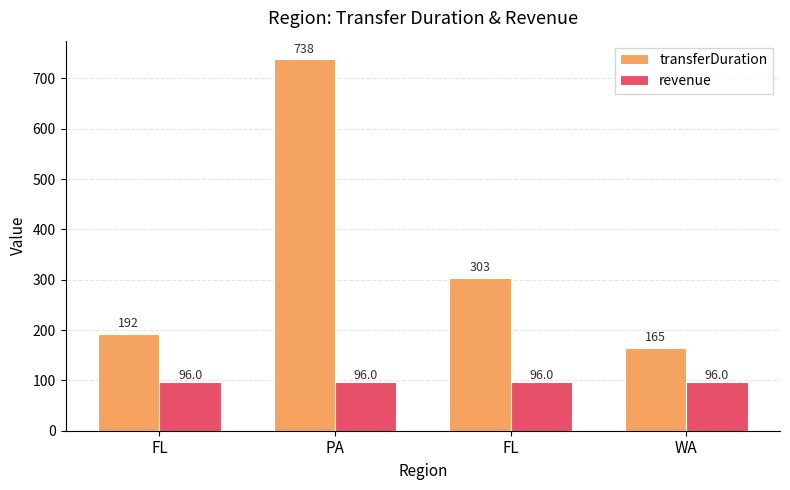

Between FL and FL, which series saw the biggest shift?

transferDuration